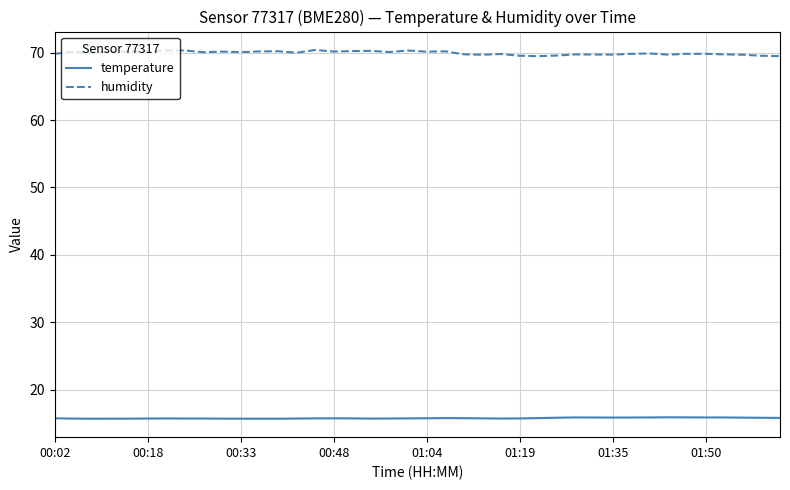

What is the highest value of the humidity series?

70.4